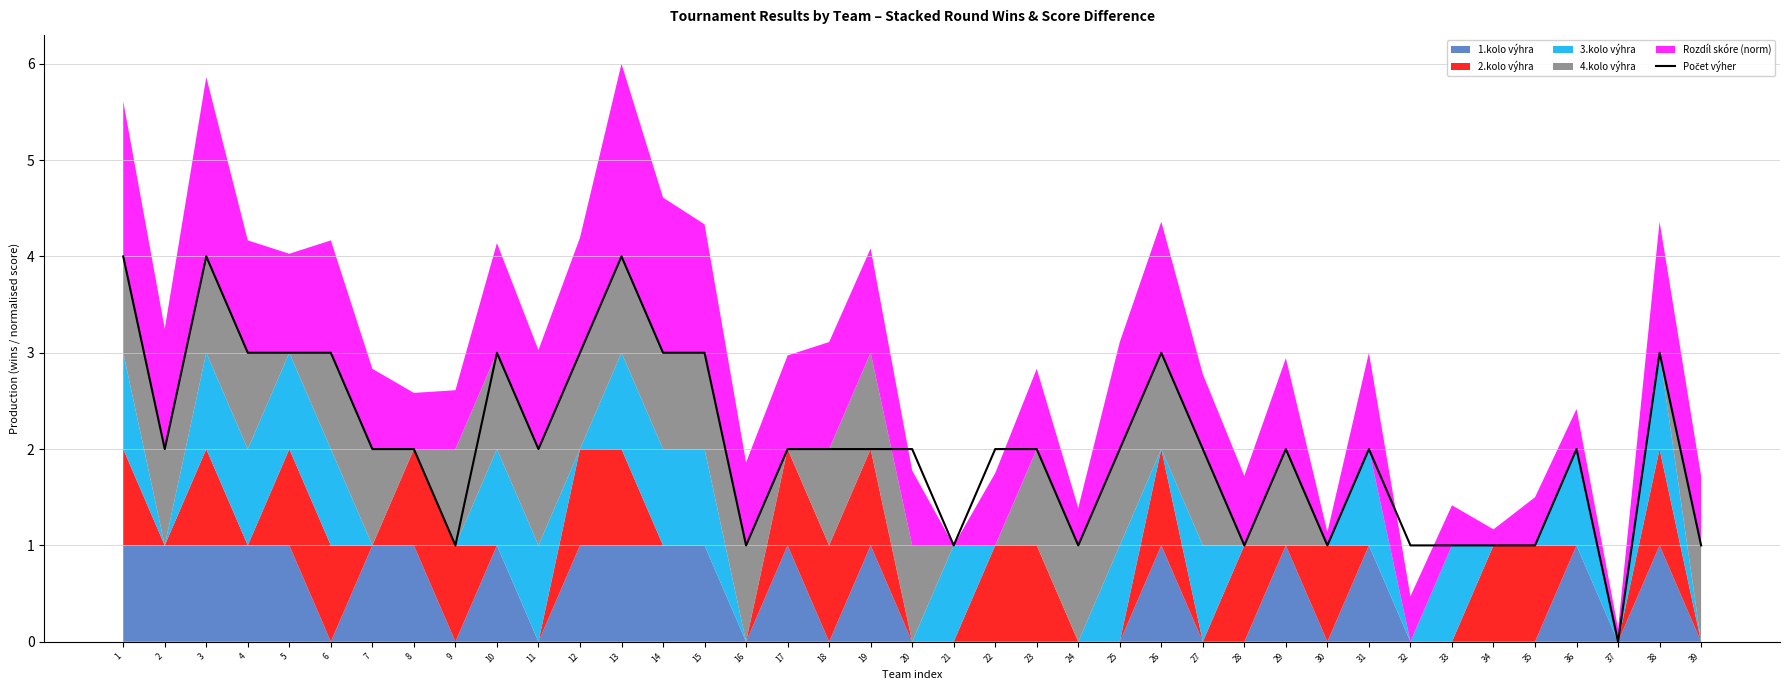

List the labels in order of value, smallest first.

37, 9, 16, 21, 24, 28, 30, 32, 33, 34, 35, 39, 2, 7, 8, 11, 17, 18, 19, 20, 22, 23, 25, 27, 29, 31, 36, 4, 5, 6, 10, 12, 14, 15, 26, 38, 1, 3, 13